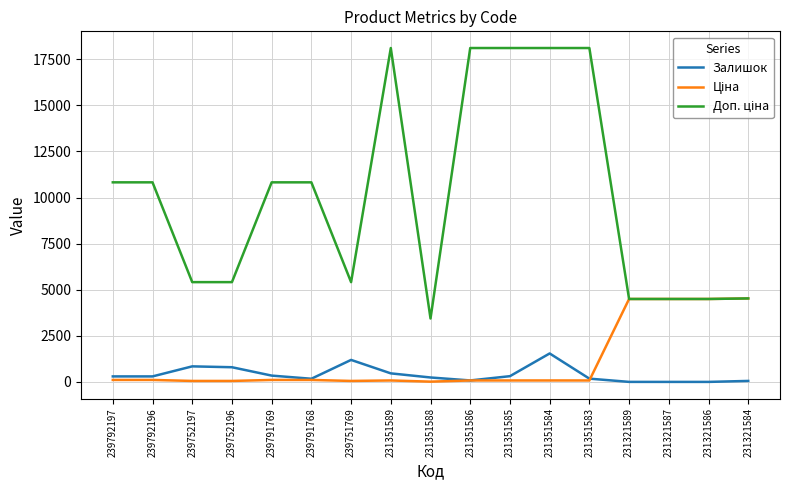

True or false: Залишок has a value of 173.0 at 239791768.

True